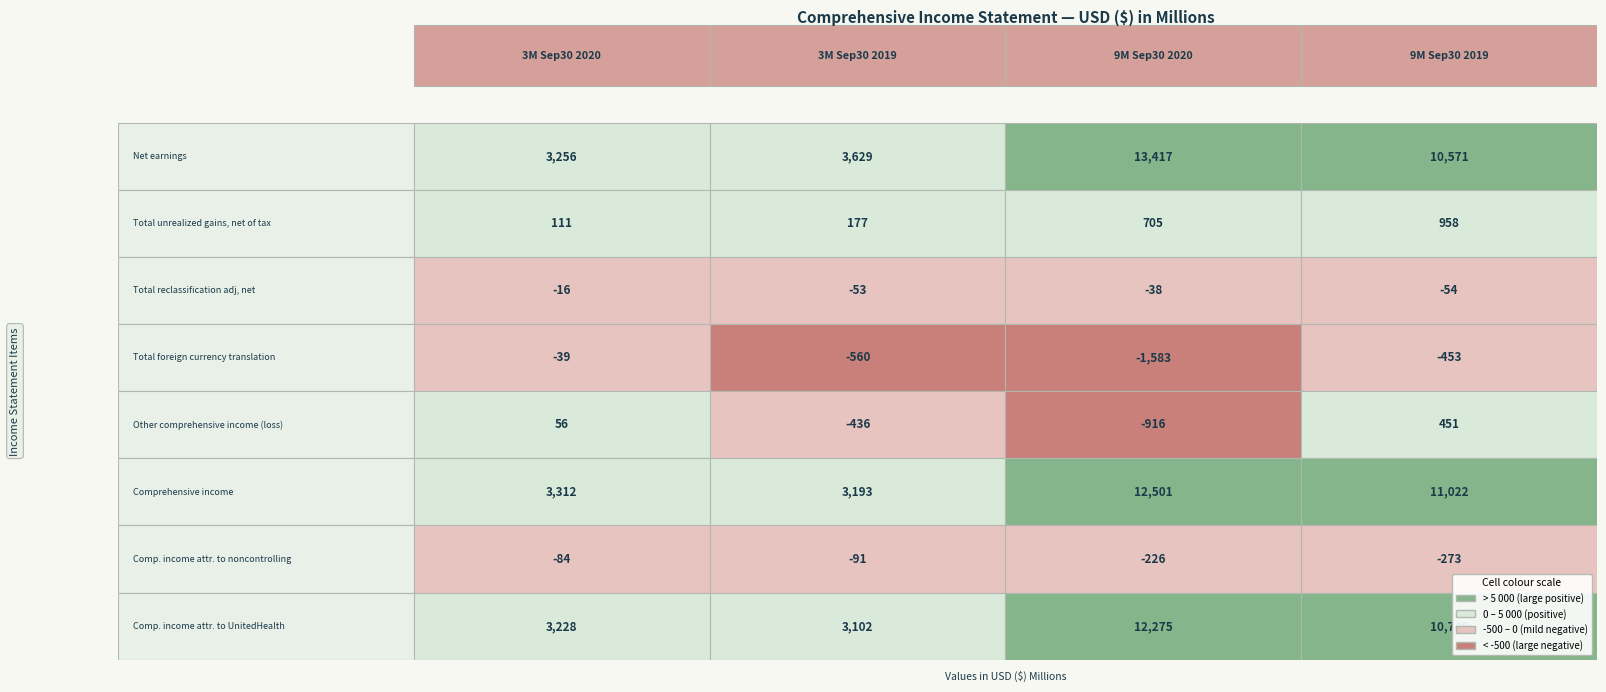

Reading left to right, extract all data points from this chart.

Net earnings: 3256	3629	13417	10571
Total unrealized gains, net of tax: 111	177	705	958
Total reclassification adj, net: -16	-53	-38	-54
Total foreign currency translation: -39	-560	-1583	-453
Other comprehensive income (loss): 56	-436	-916	451
Comprehensive income: 3312	3193	12501	11022
Comp. income attr. to noncontrolling: -84	-91	-226	-273
Comp. income attr. to UnitedHealth: 3228	3102	12275	10749